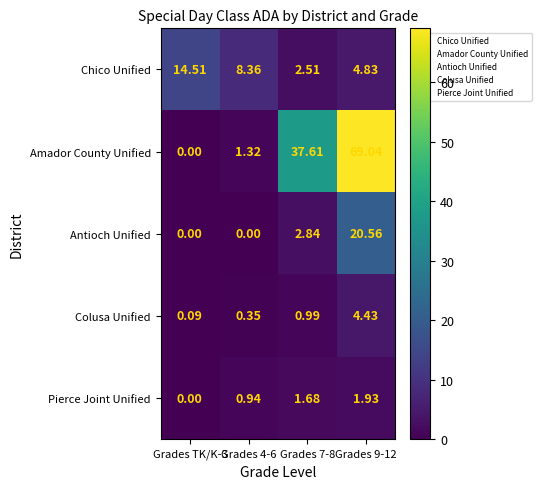

Rank the series by their maximum value, from lowest to highest.

Pierce Joint Unified, Colusa Unified, Chico Unified, Antioch Unified, Amador County Unified